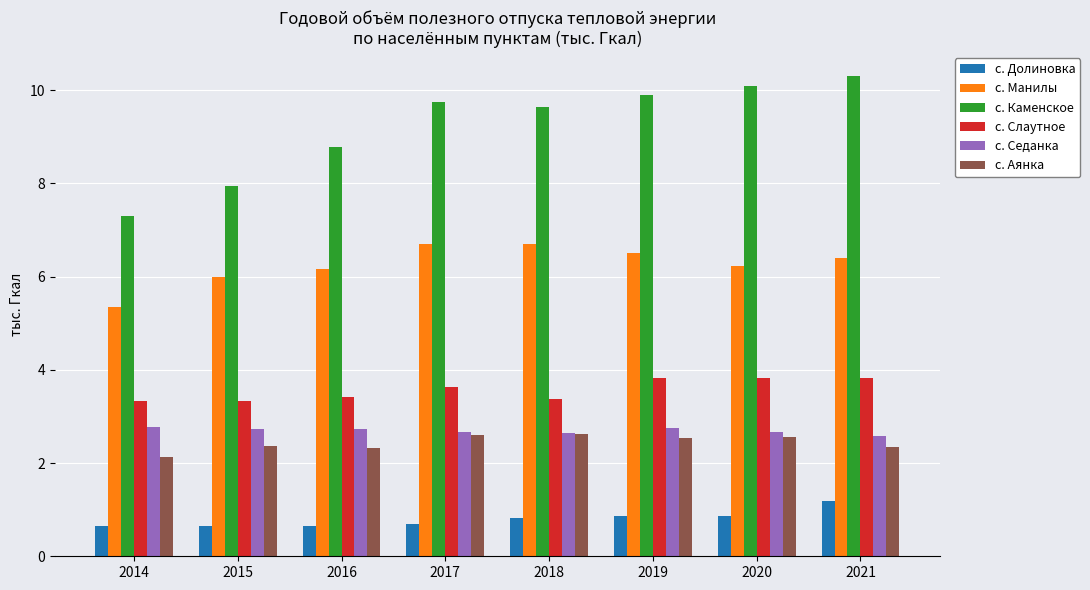

What is the difference between the maximum and minimum values in the с. Долиновка series?

0.6